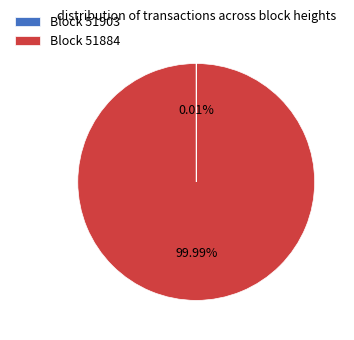

Which slice represents more than half of the pie?

Block 51884